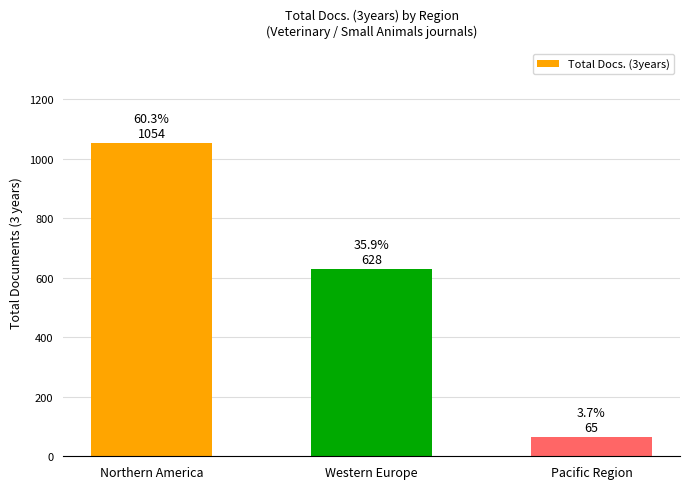

What is the label of the 2nd bar from the left?

Western Europe